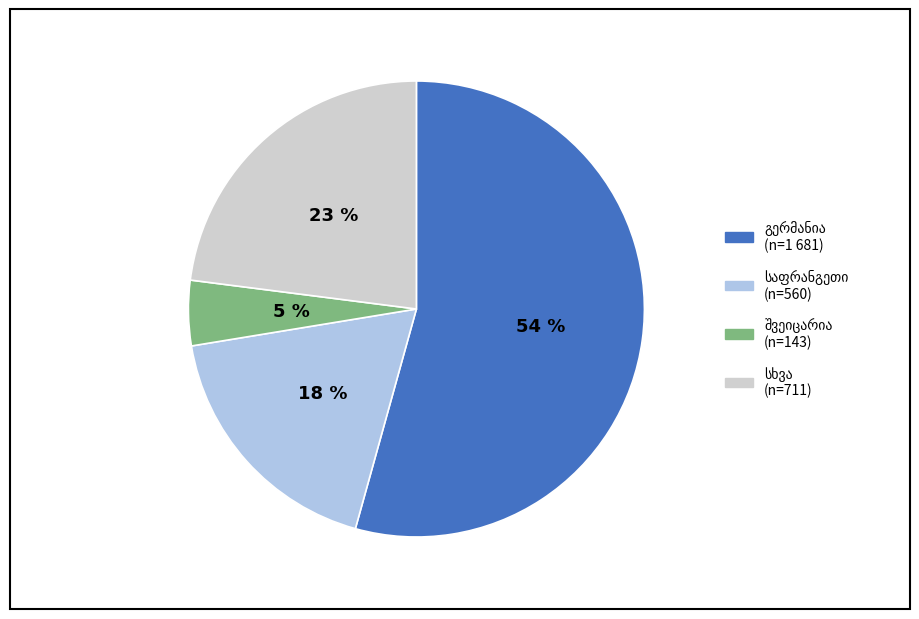

To the nearest percent, what is the average slice percentage?

25%